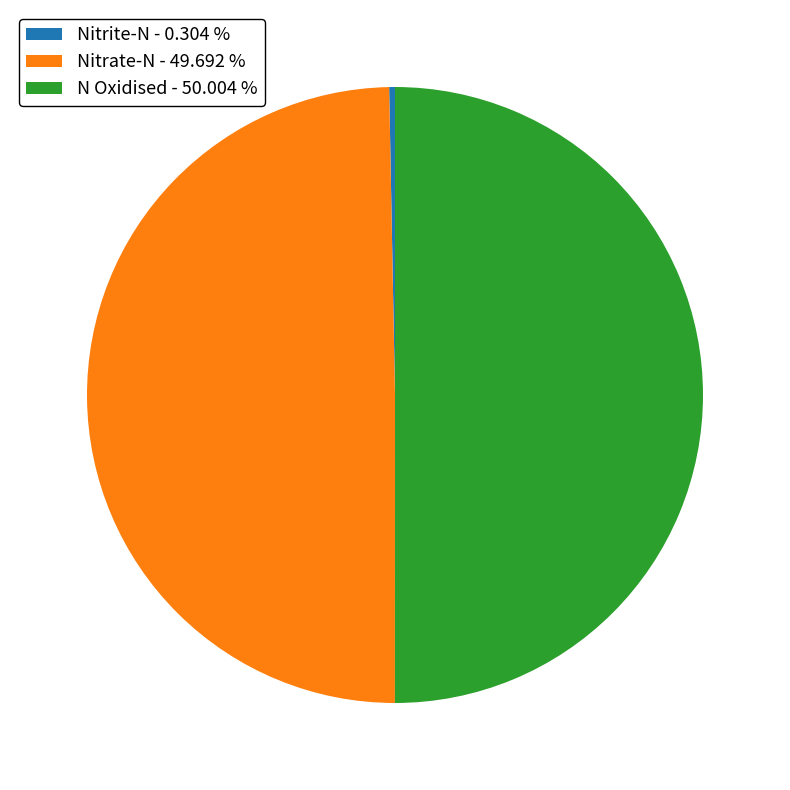

Which has a higher value, Nitrite-N - 0.304 % or N Oxidised - 50.004 %?

N Oxidised - 50.004 %